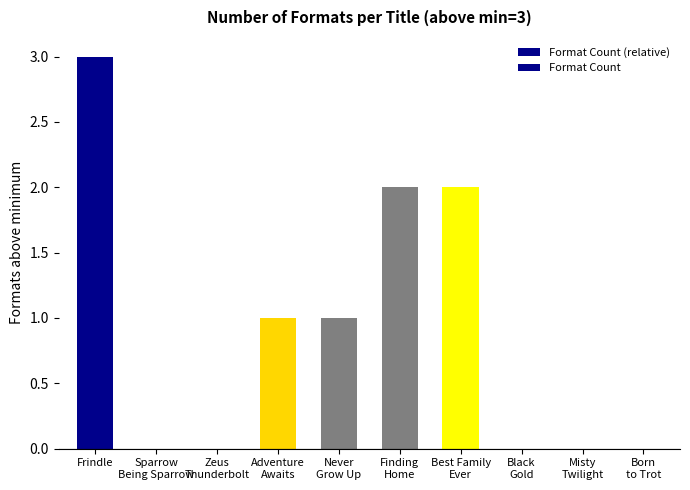

Rank the categories by value from lowest to highest.

Sparrow
Being Sparrow, Zeus
Thunderbolt, Black
Gold, Misty
Twilight, Born
to Trot, Adventure
Awaits, Never
Grow Up, Finding
Home, Best Family
Ever, Frindle